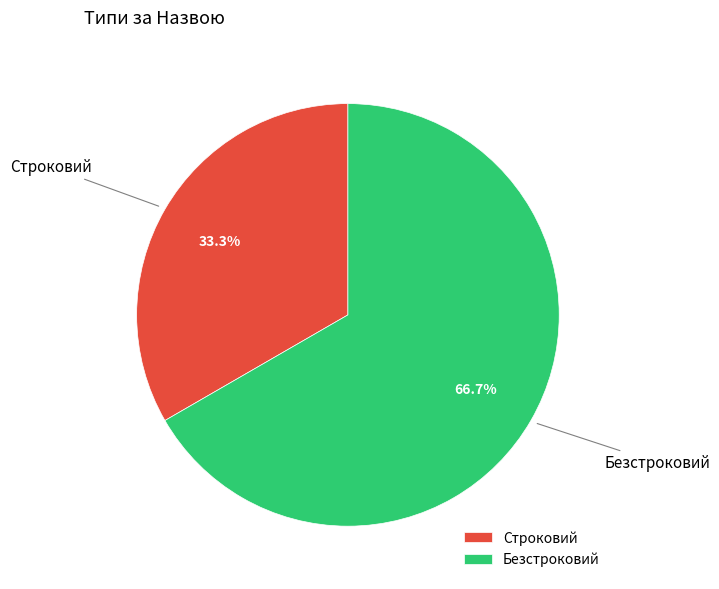

Which category has the smallest portion of the pie?

Строковий